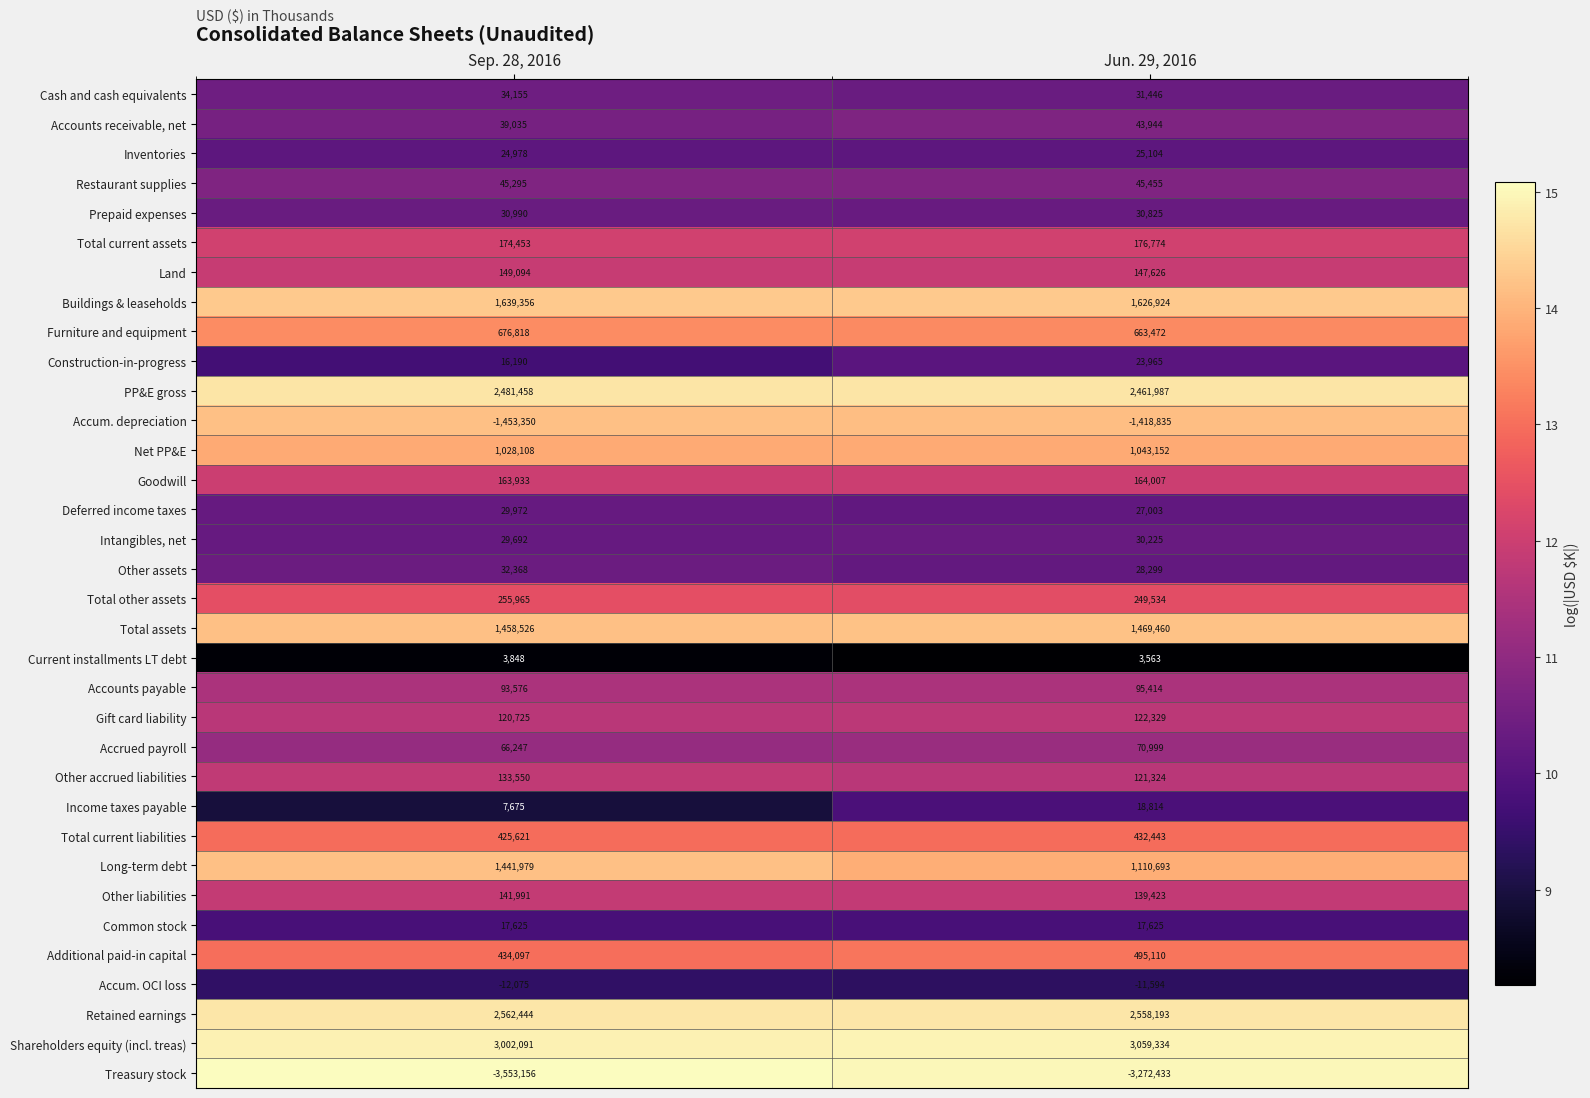

Rank the categories by Total assets value from highest to lowest.

Jun. 29, 2016, Sep. 28, 2016